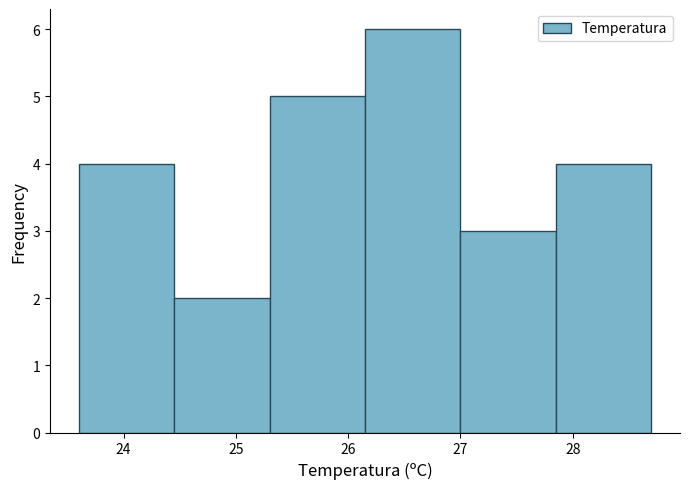

How tall is the bar that spans 25.30 to 26.15 on the x-axis? Neither the bar edges nor the heights are printed on the chart, so give them approximately, as read against the axes.

5